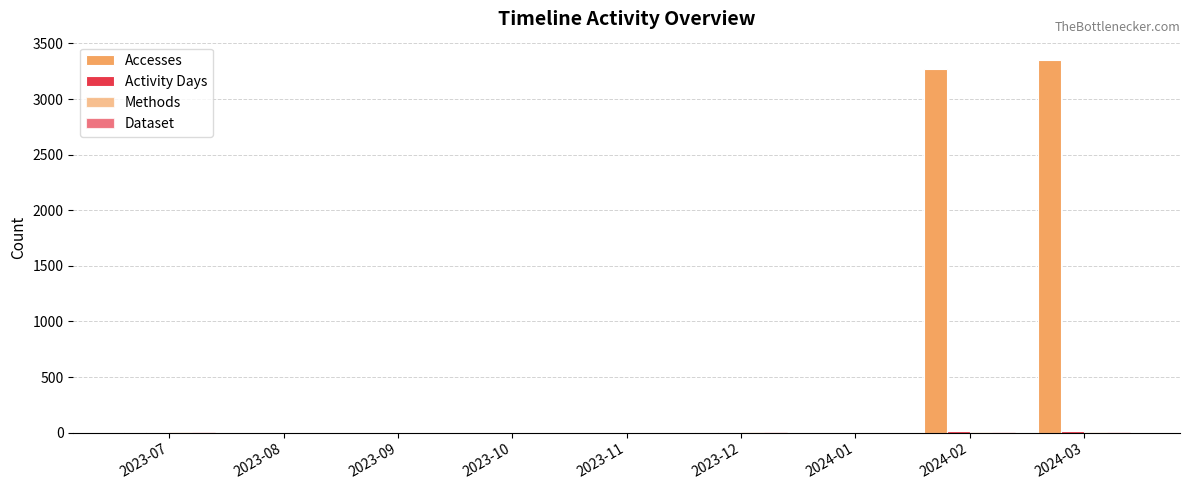

How many groups of bars are there?

9